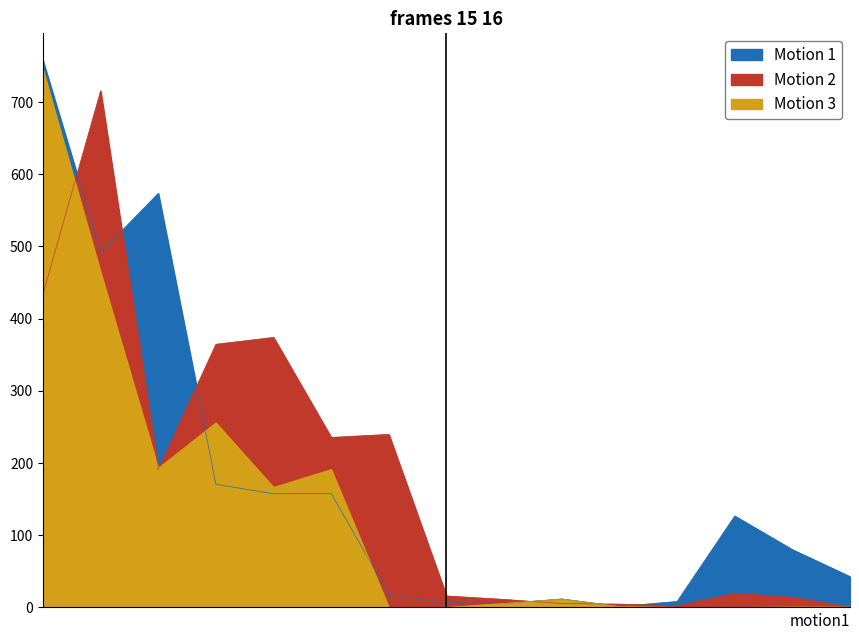

How many data points does each series have?

15